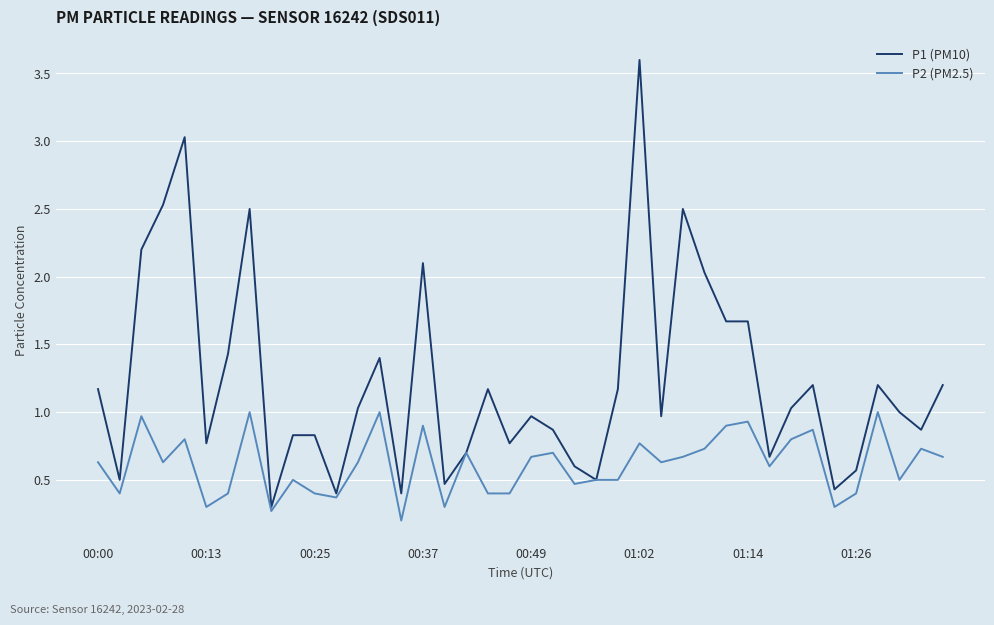

Which series has the largest range (max minus min)?

P1 (PM10)